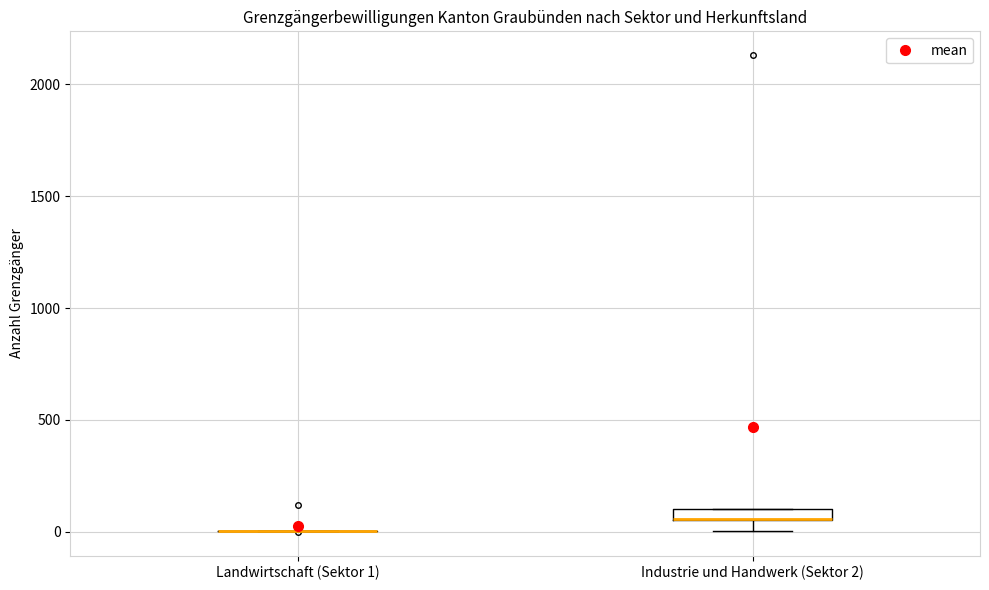

Where is the upper edge of the box for Industrie und Handwerk (Sektor 2) on the y-axis? The values are not printed on the chart, so give them approximately, as read against the axis.

100